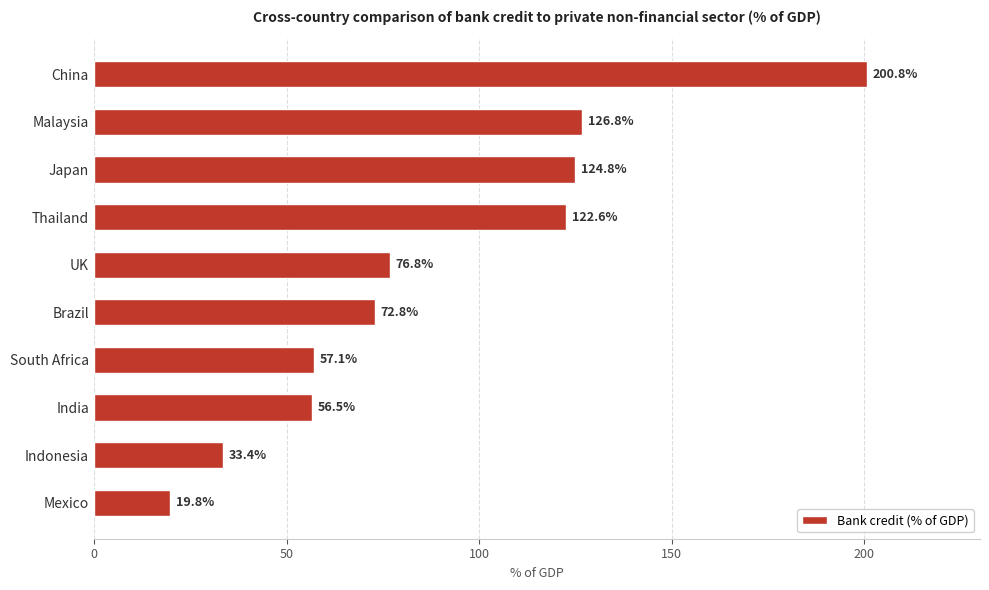

Is it true that the value at Malaysia is 32.1?

False